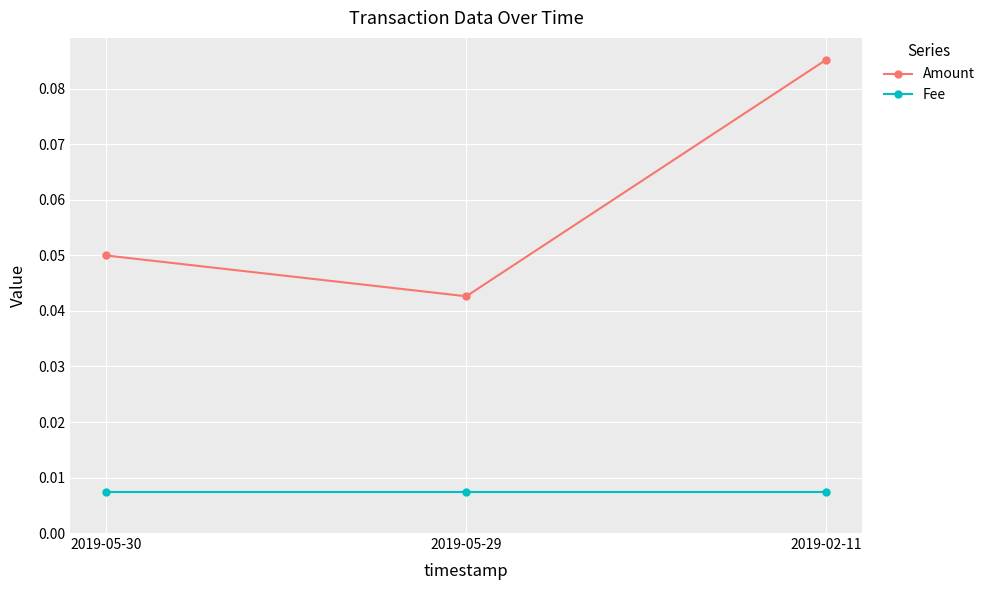

Which series has the largest total across all categories?

Amount